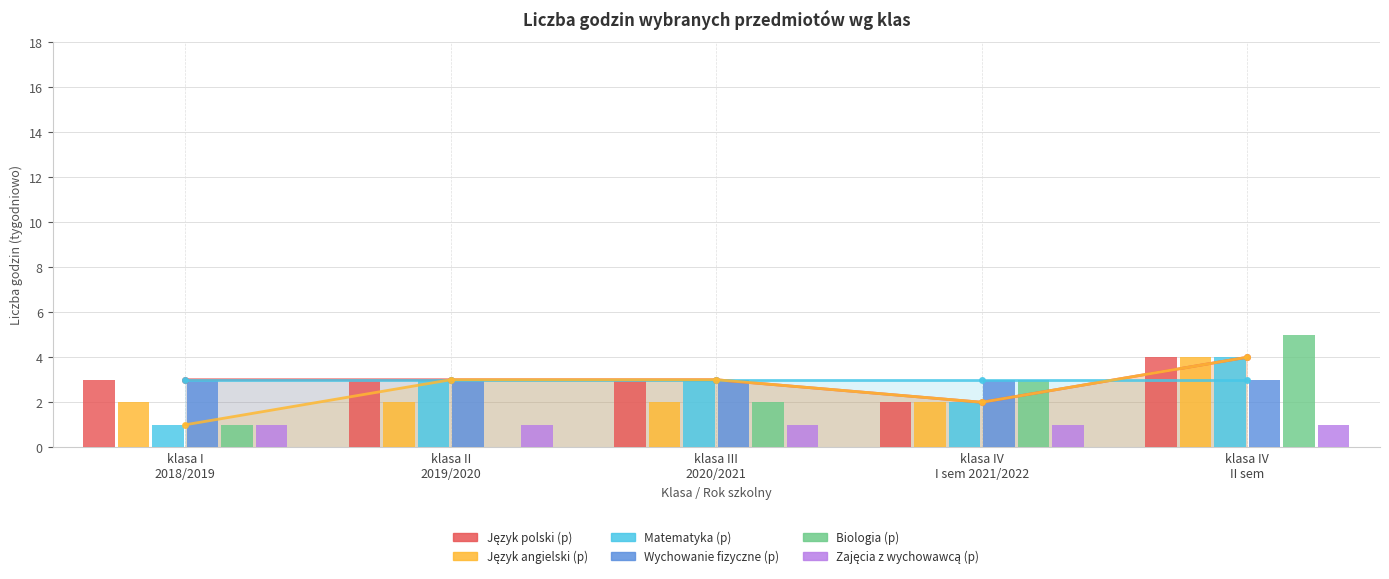

Reading left to right, transcribe all the data shown in this chart.

Język polski (p): klasa I
2018/2019=3	klasa II
2019/2020=3	klasa III
2020/2021=3	klasa IV
I sem 2021/2022=2	klasa IV
II sem=4
Język angielski (p): klasa I
2018/2019=2	klasa II
2019/2020=2	klasa III
2020/2021=2	klasa IV
I sem 2021/2022=2	klasa IV
II sem=4
Matematyka (p): klasa I
2018/2019=1	klasa II
2019/2020=3	klasa III
2020/2021=3	klasa IV
I sem 2021/2022=2	klasa IV
II sem=4
Wychowanie fizyczne (p): klasa I
2018/2019=3	klasa II
2019/2020=3	klasa III
2020/2021=3	klasa IV
I sem 2021/2022=3	klasa IV
II sem=3
Biologia (p): klasa I
2018/2019=1	klasa II
2019/2020=0	klasa III
2020/2021=2	klasa IV
I sem 2021/2022=3	klasa IV
II sem=5
Zajęcia z wychowawcą (p): klasa I
2018/2019=1	klasa II
2019/2020=1	klasa III
2020/2021=1	klasa IV
I sem 2021/2022=1	klasa IV
II sem=1